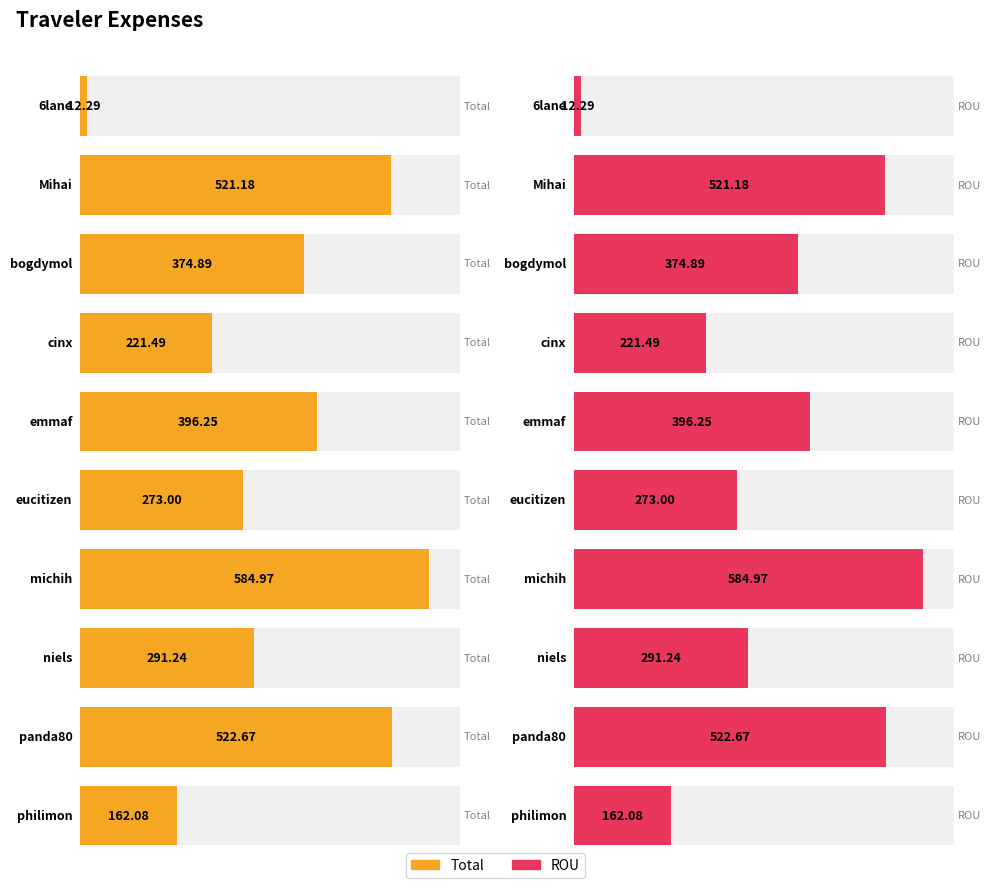

What is the label of the 6th bar from the right?

emmaf